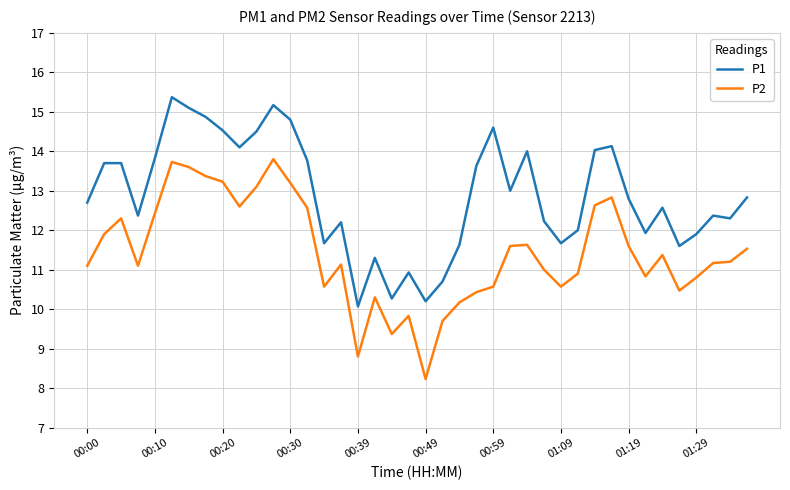

What is the difference between the maximum and minimum values in the P1 series?

5.3